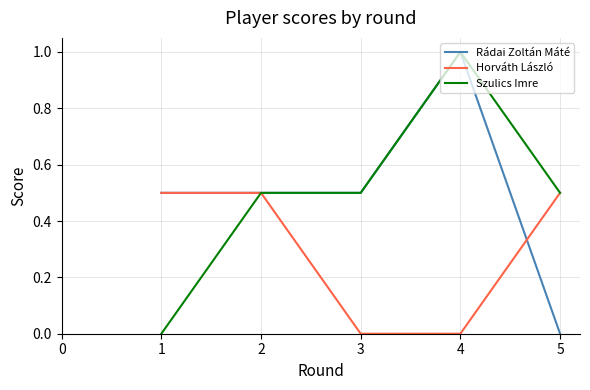

What is the sum of the Szulics Imre values at 3 and 1?

0.5